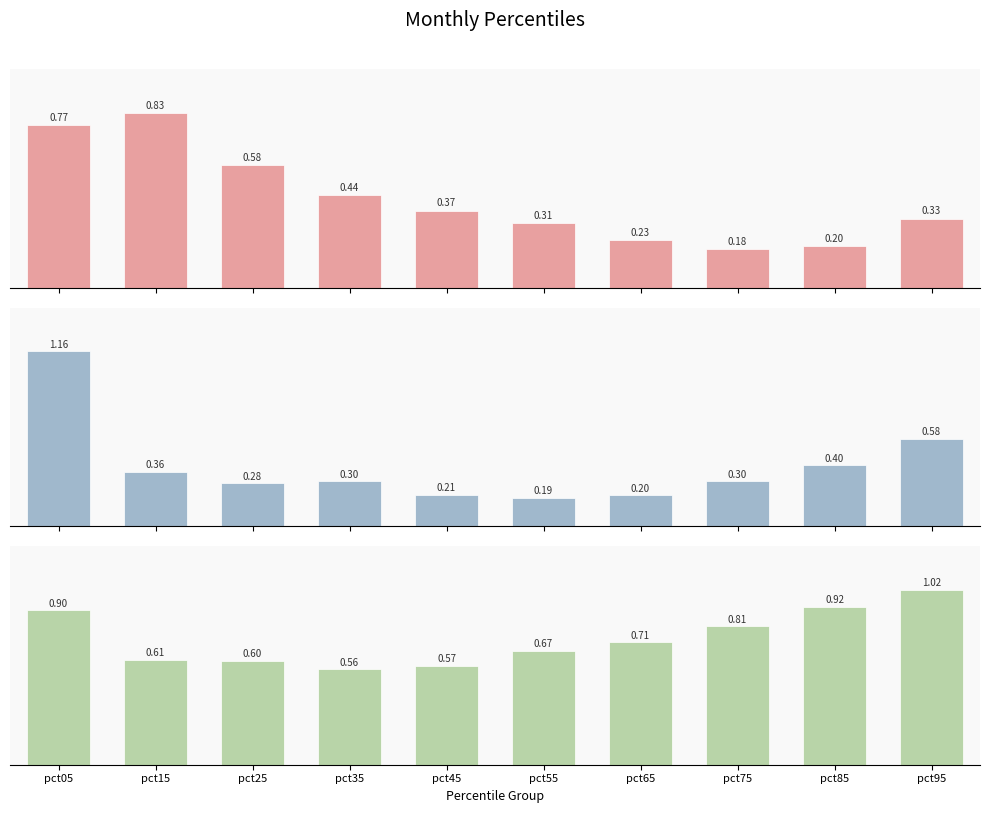

At which category is the sum across all series the highest?

pct05